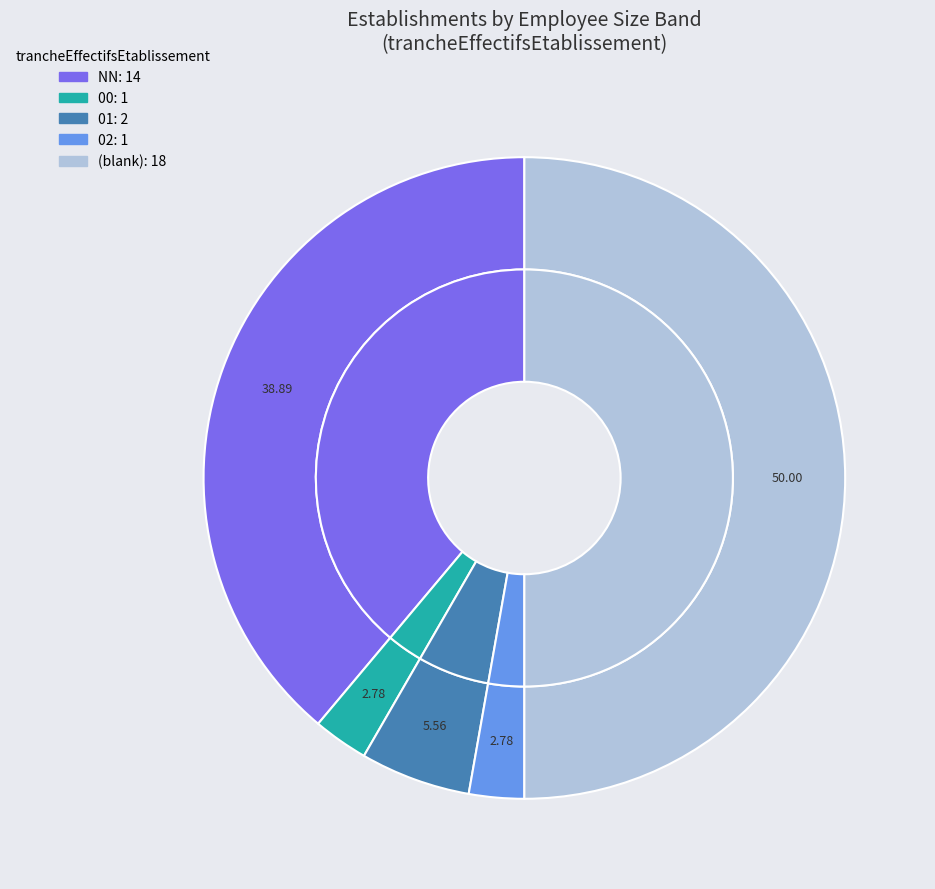

Combined, do 02 and 01 account for over 50%?

No